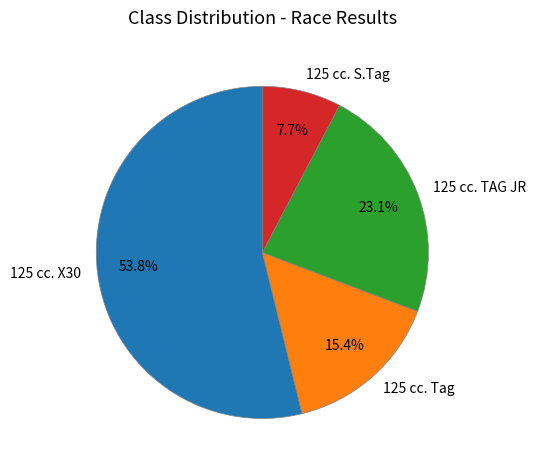

Rank the categories by value from highest to lowest.

125 cc. X30, 125 cc. TAG JR, 125 cc. Tag, 125 cc. S.Tag